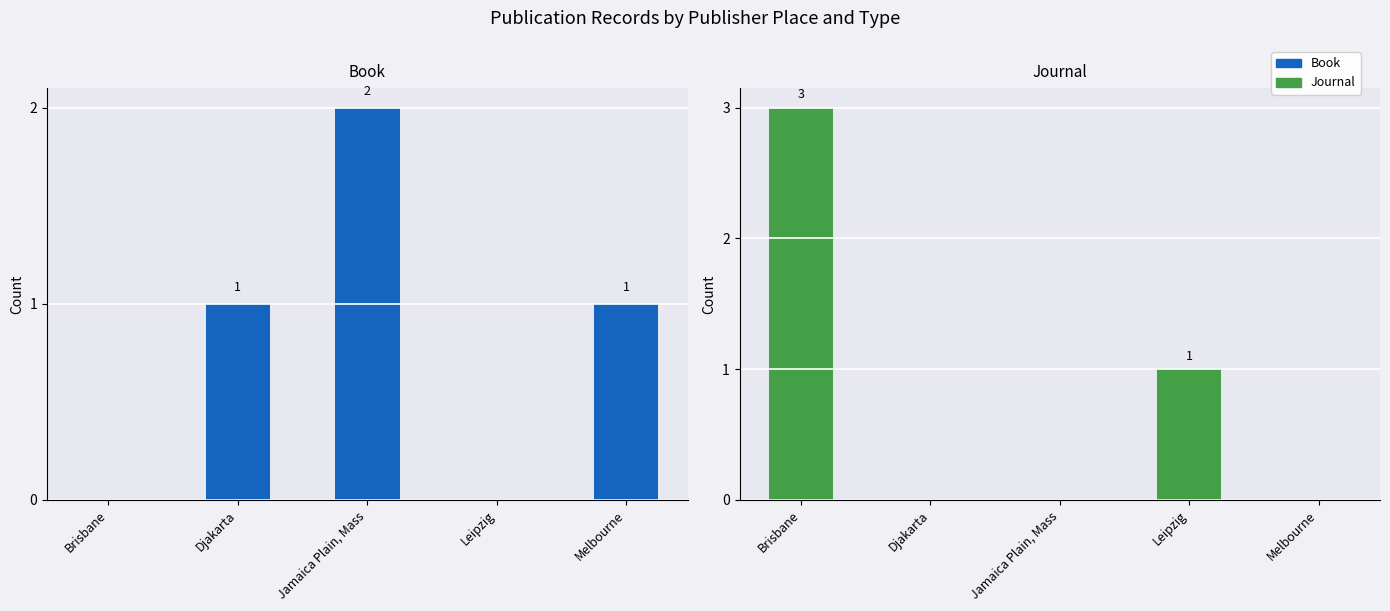

How many Book values are between 0 and 1?

4